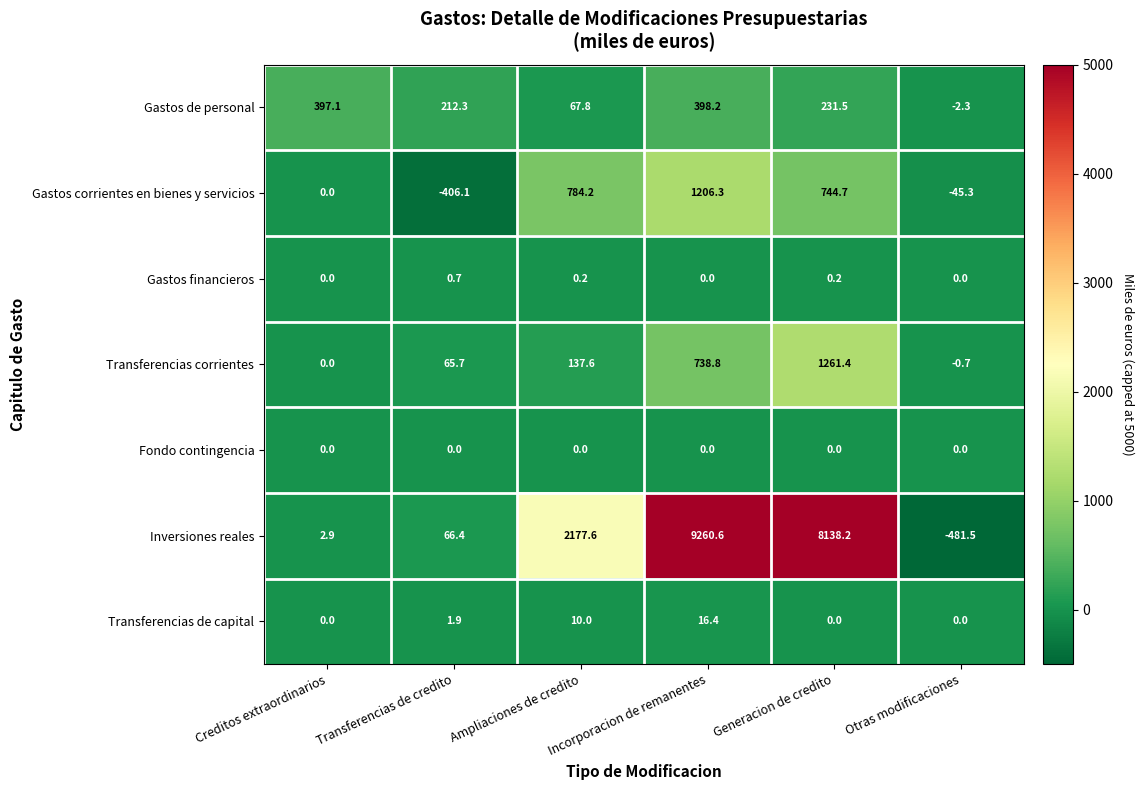

Is it true that Gastos corrientes en bienes y servicios equals -45.3 at Otras modificaciones?

True